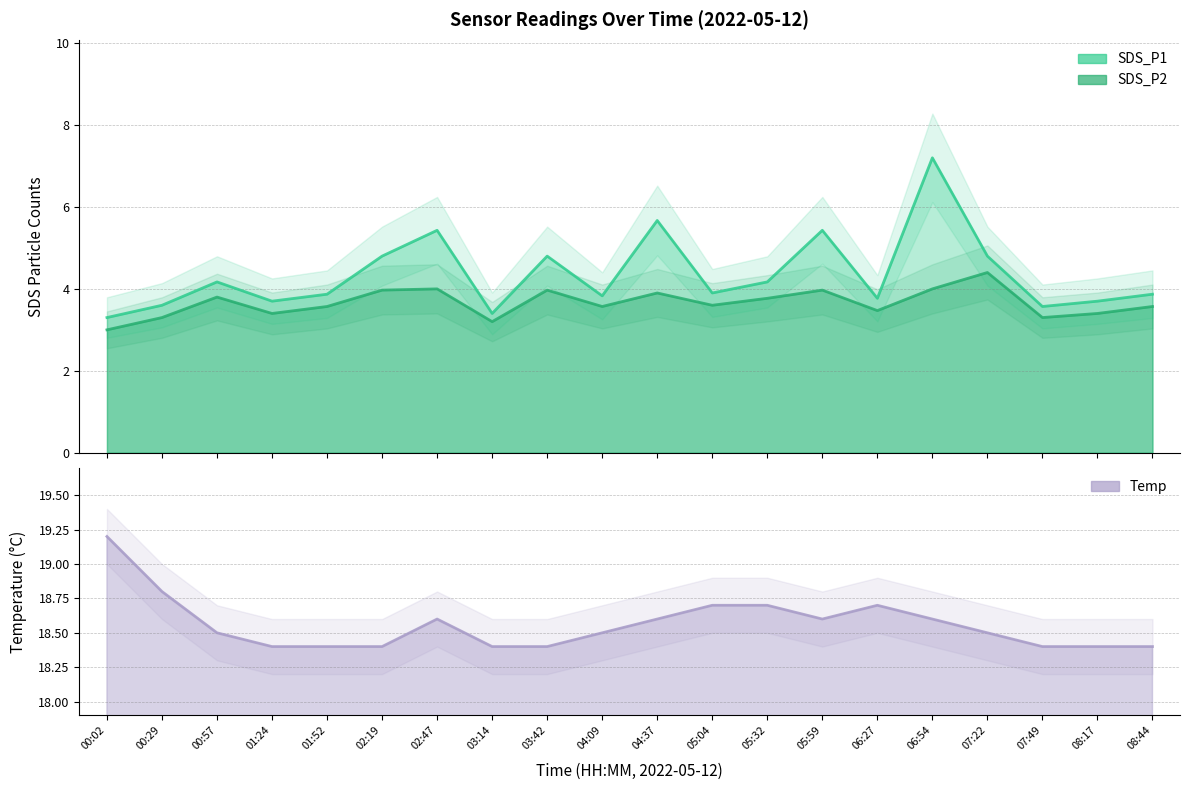

How many data points does each series have?

20